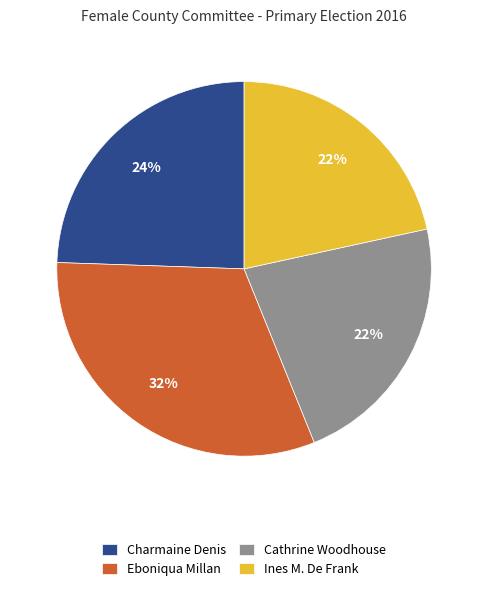

Is it true that Charmaine Denis is 24% of the pie?

True